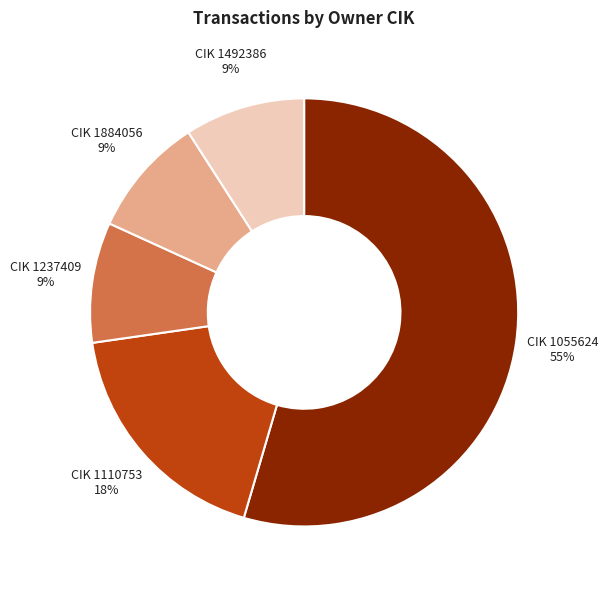

Does any single category account for the majority?

Yes